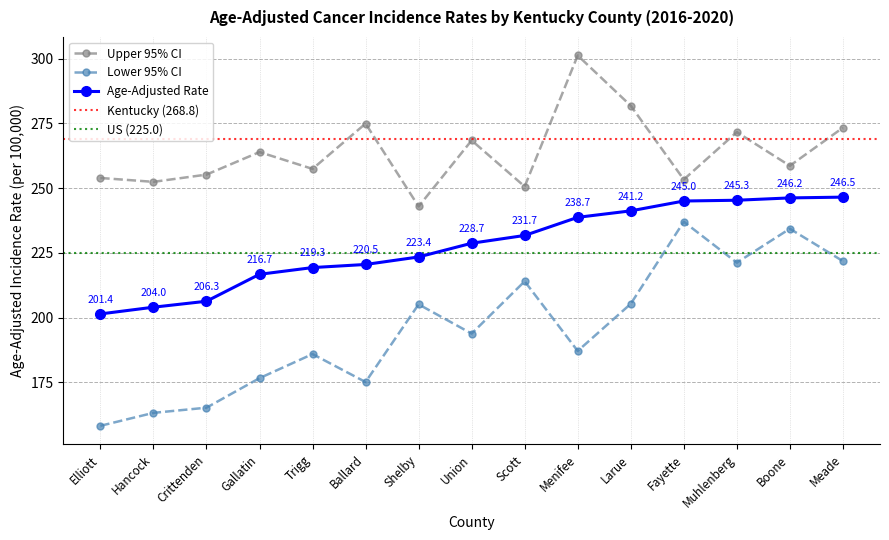

Reading left to right, extract all data points from this chart.

Age-Adjusted Rate: 201.4	204.0	206.3	216.7	219.3	220.5	223.4	228.7	231.7	238.7	241.2	245.0	245.3	246.2	246.5
Lower 95% CI: 158.2	163.2	165.2	176.6	185.9	175.1	205.1	193.8	214.0	187.1	205.3	237.0	221.2	234.3	221.8
Upper 95% CI: 253.9	252.4	255.2	263.9	257.4	274.9	242.9	268.4	250.6	301.2	281.8	253.3	271.6	258.6	273.3